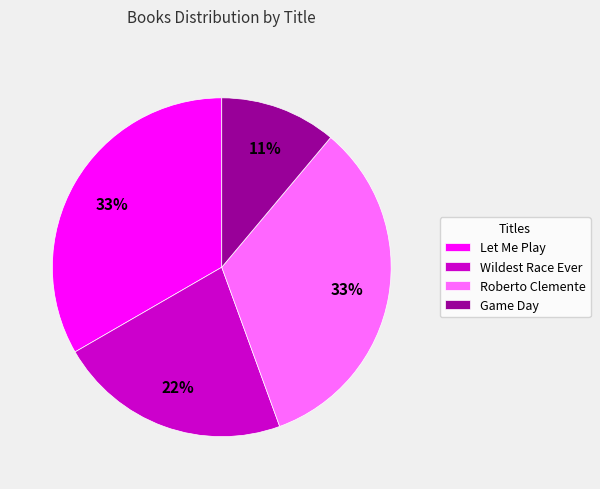

To the nearest percent, what percentage of the pie is Let Me Play?

33%